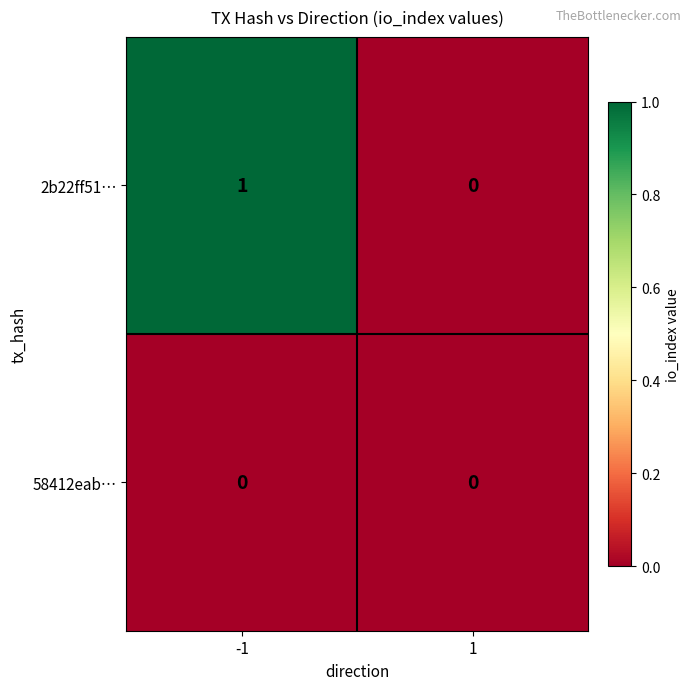

The 58412eab… series shows 0 at 1. True or false?

True